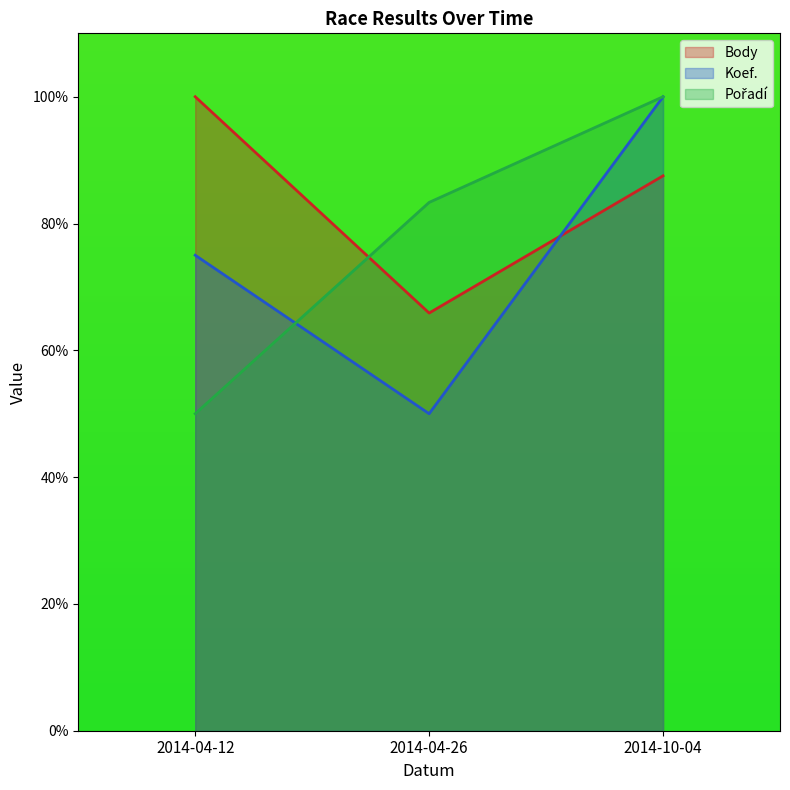

What is the average value of the Koef. series?

75.0